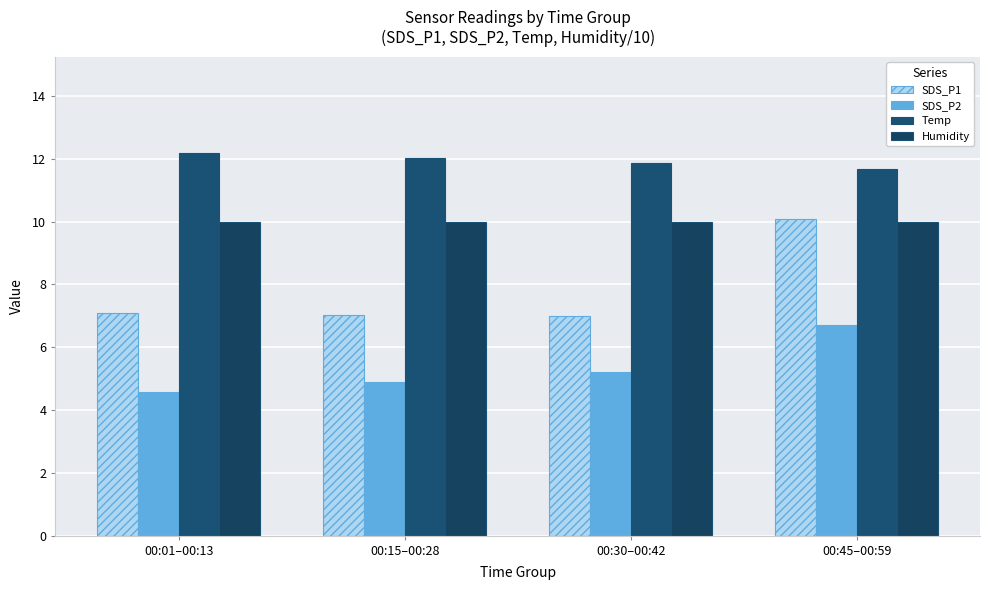

How many data points in Temp are above 12?

2